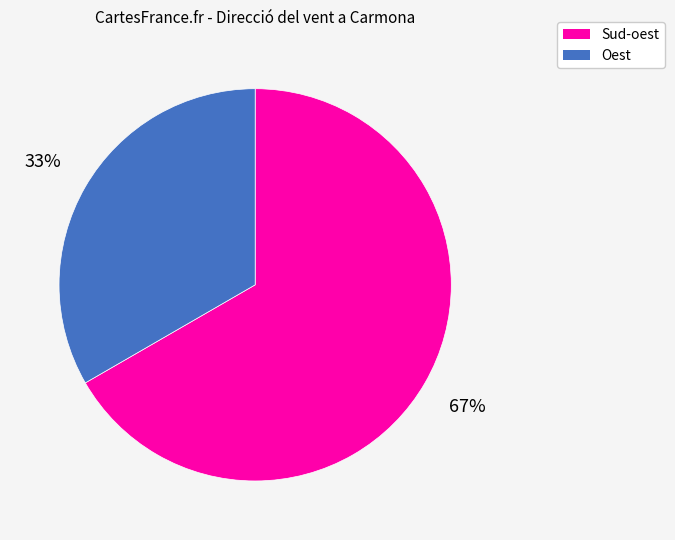

Do Oest and Sud-oest together represent more than half of the pie?

Yes